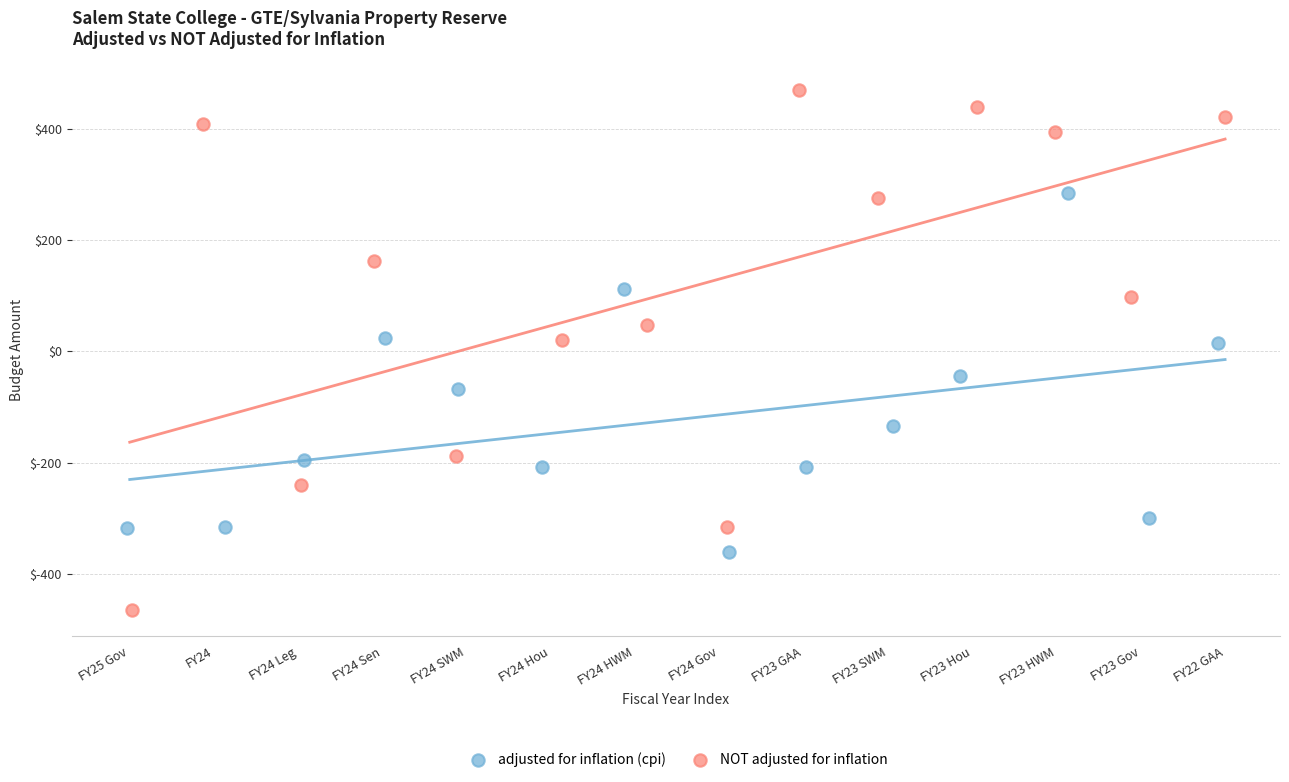

Which series contains the highest Y value?

NOT adjusted for inflation